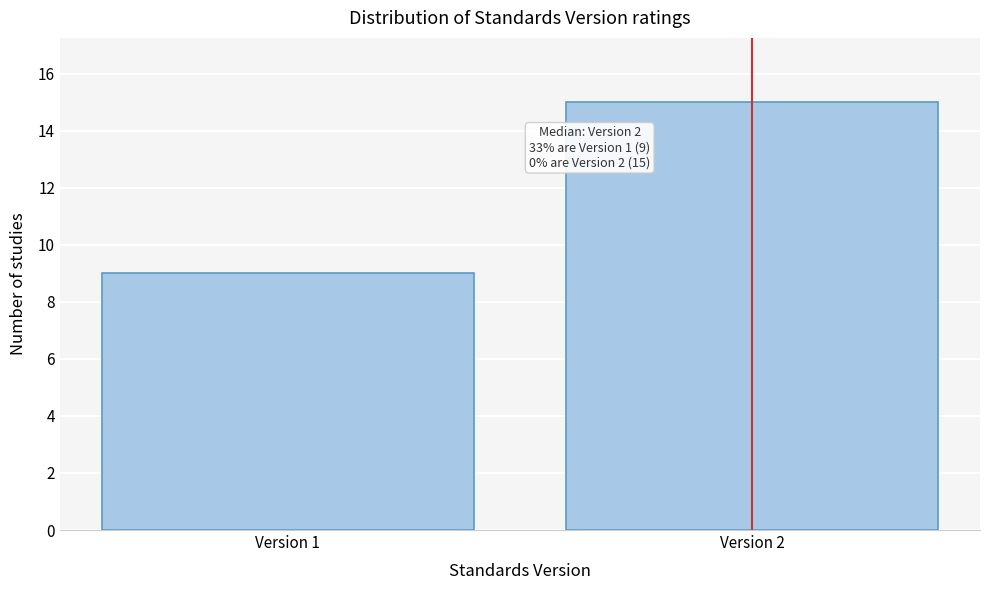

Reading right to left, extract all data points from this chart.

15	9